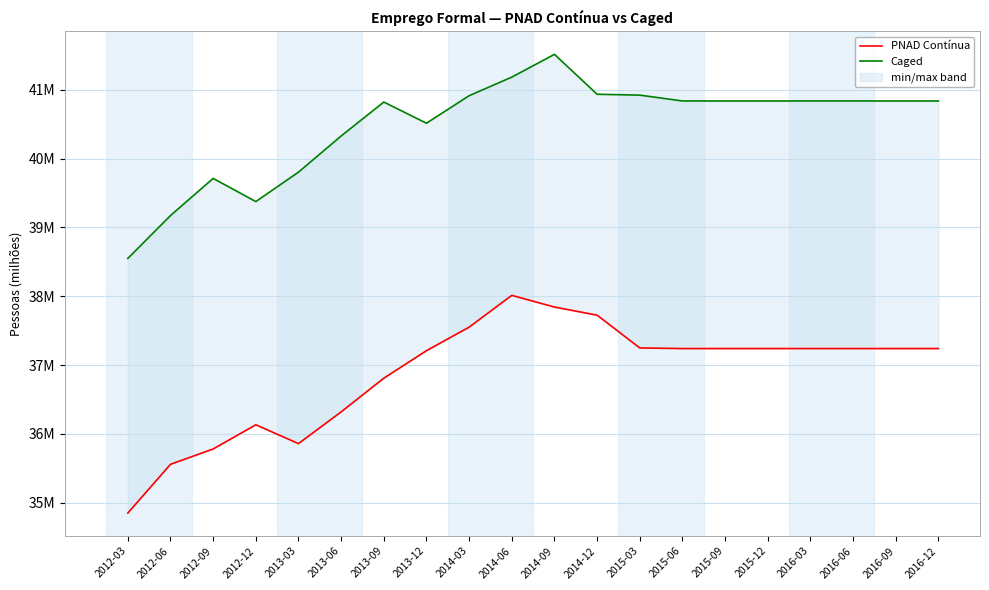

Is this an area chart (filled region under the line)?

No